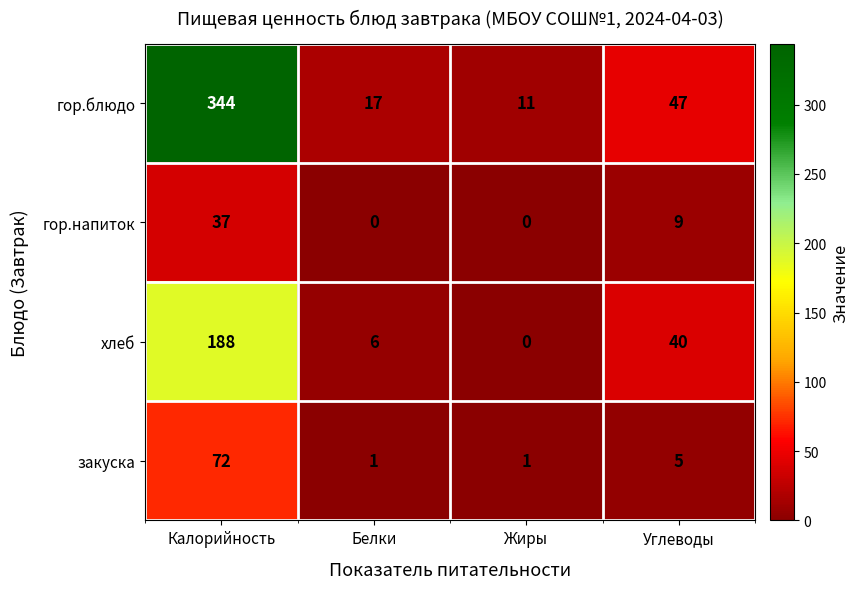

How many series are shown in this chart?

4